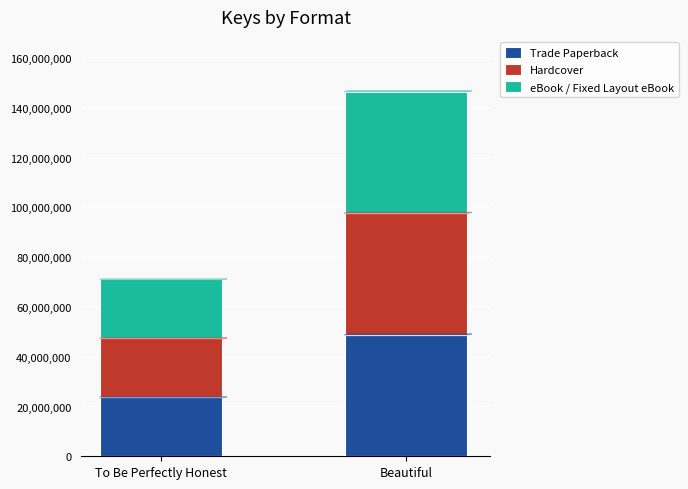

What is the total value across all series at Beautiful?

146476884